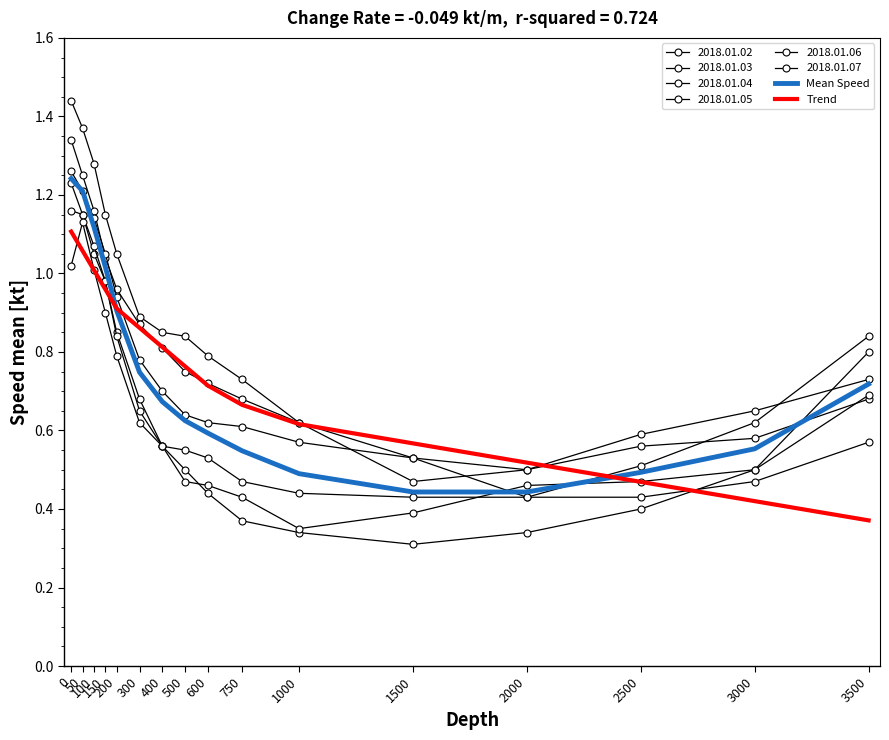

What is the difference between the highest and lowest values at 3000?

0.1